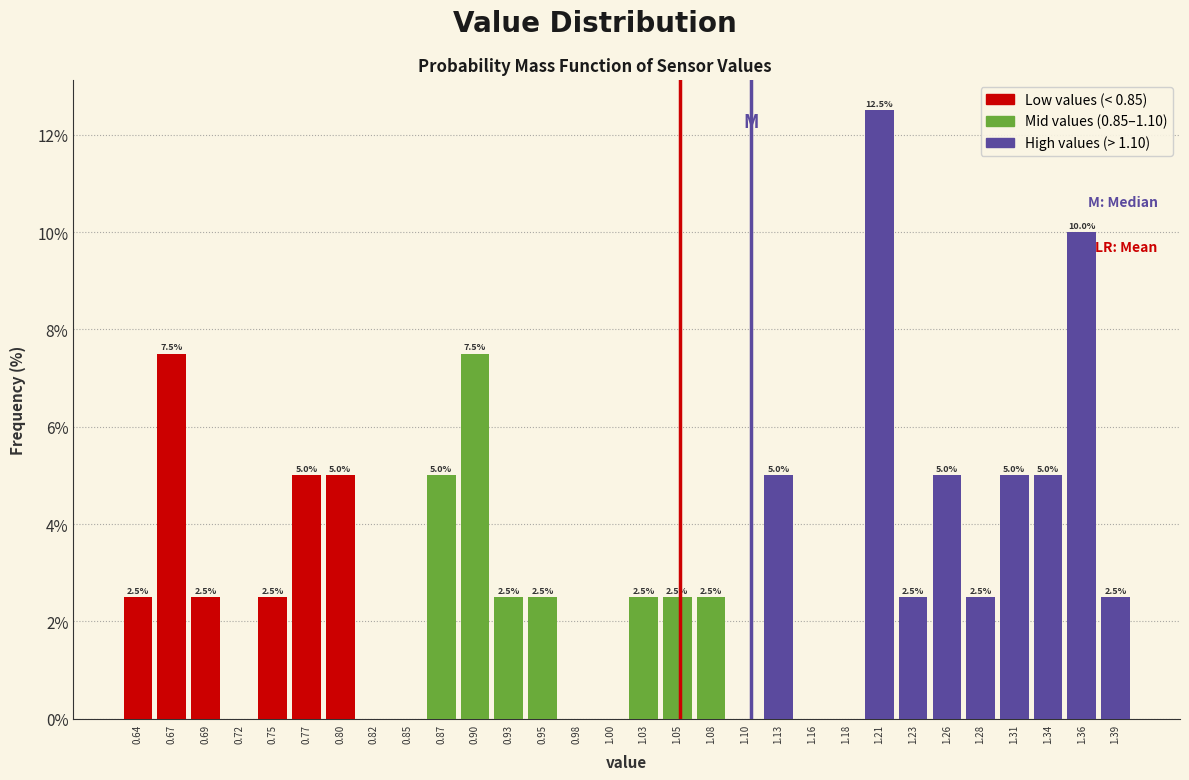

Over which range of the x-axis is the bar tallest?

1.195 to 1.220